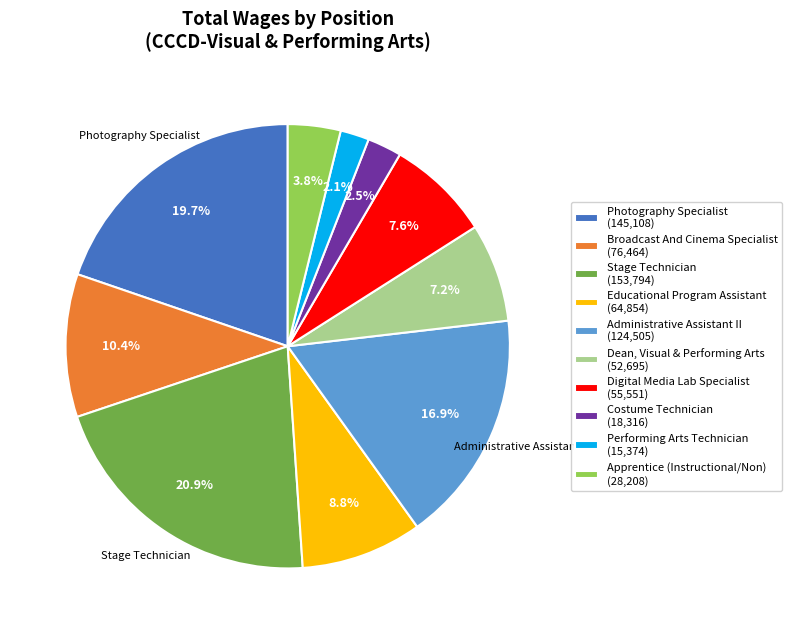

Count the number of slices in the pie.

10